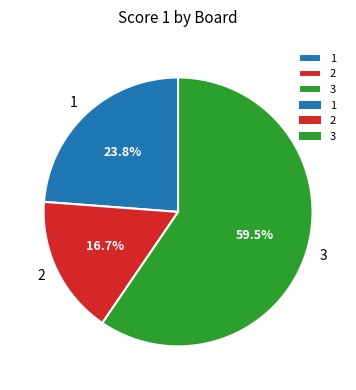

Combined, what portion of the pie is 3 and 1?

83.3%